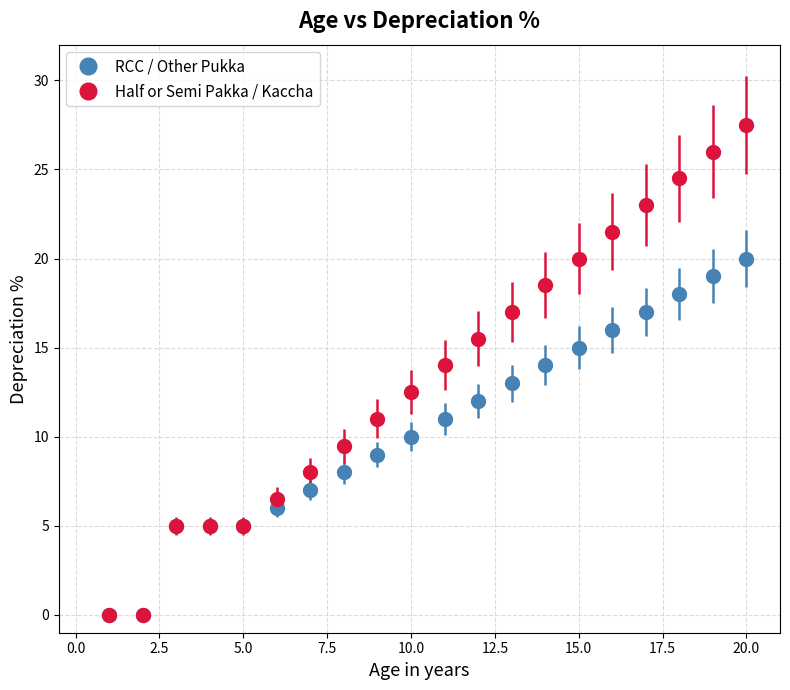

What are all the series names shown in the legend?

RCC / Other Pukka, Half or Semi Pakka / Kaccha